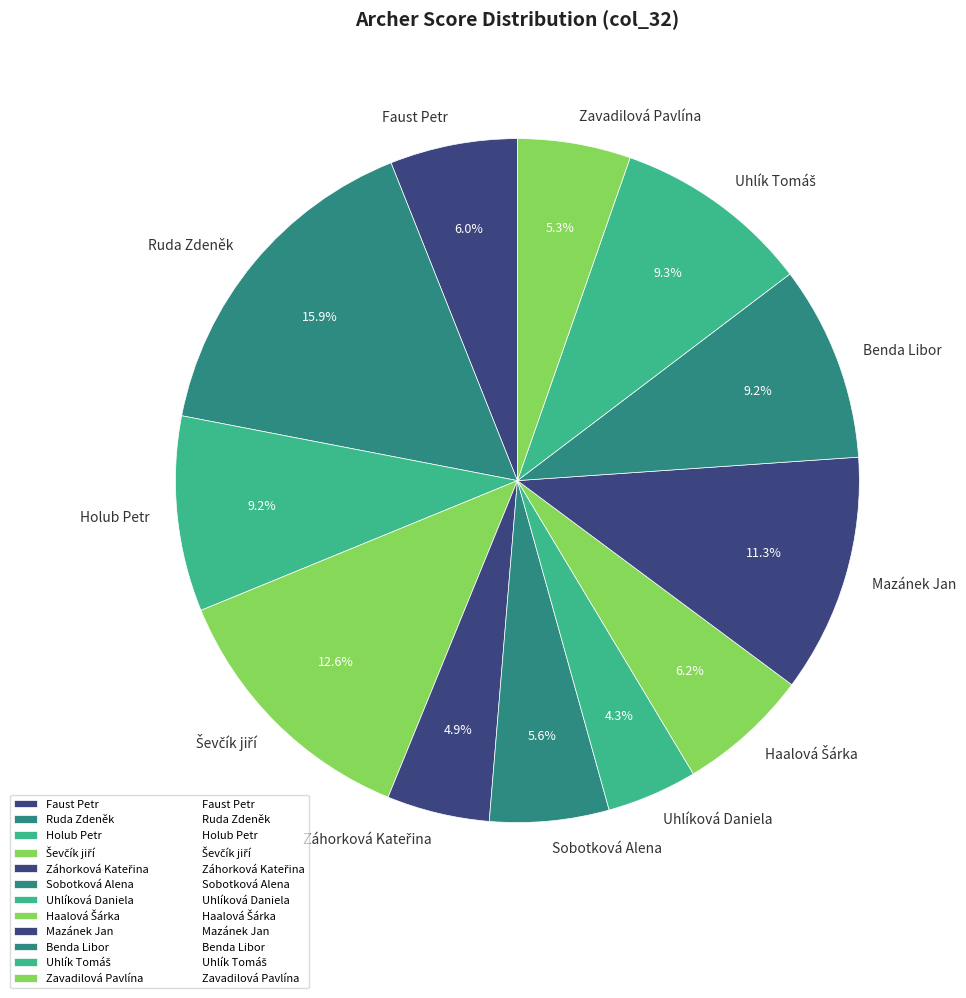

Is it true that Faust Petr is 6% of the pie?

True